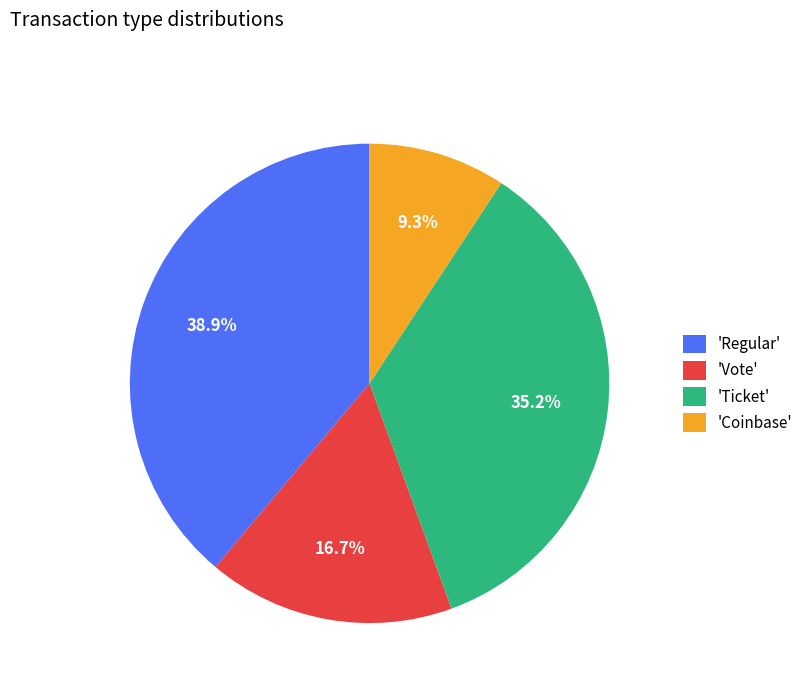

Which has a higher value, 'Coinbase' or 'Ticket'?

'Ticket'